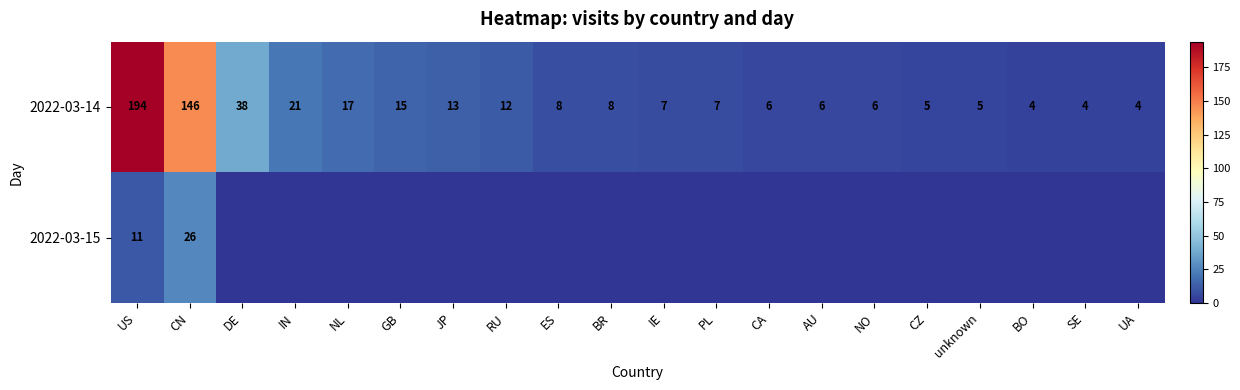

What is the greatest value displayed?

194